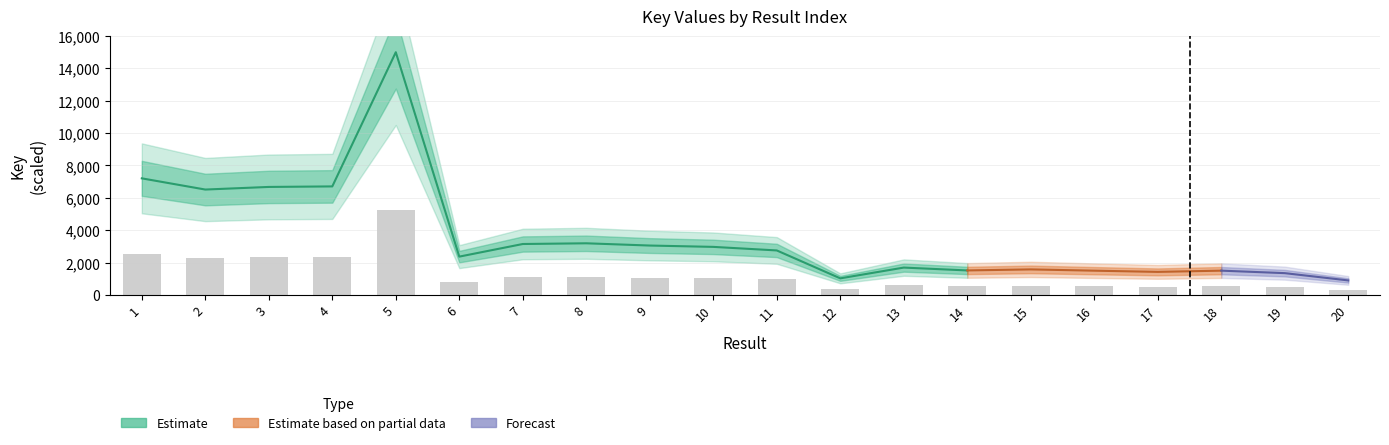

Which label corresponds to the largest value in the chart?

5